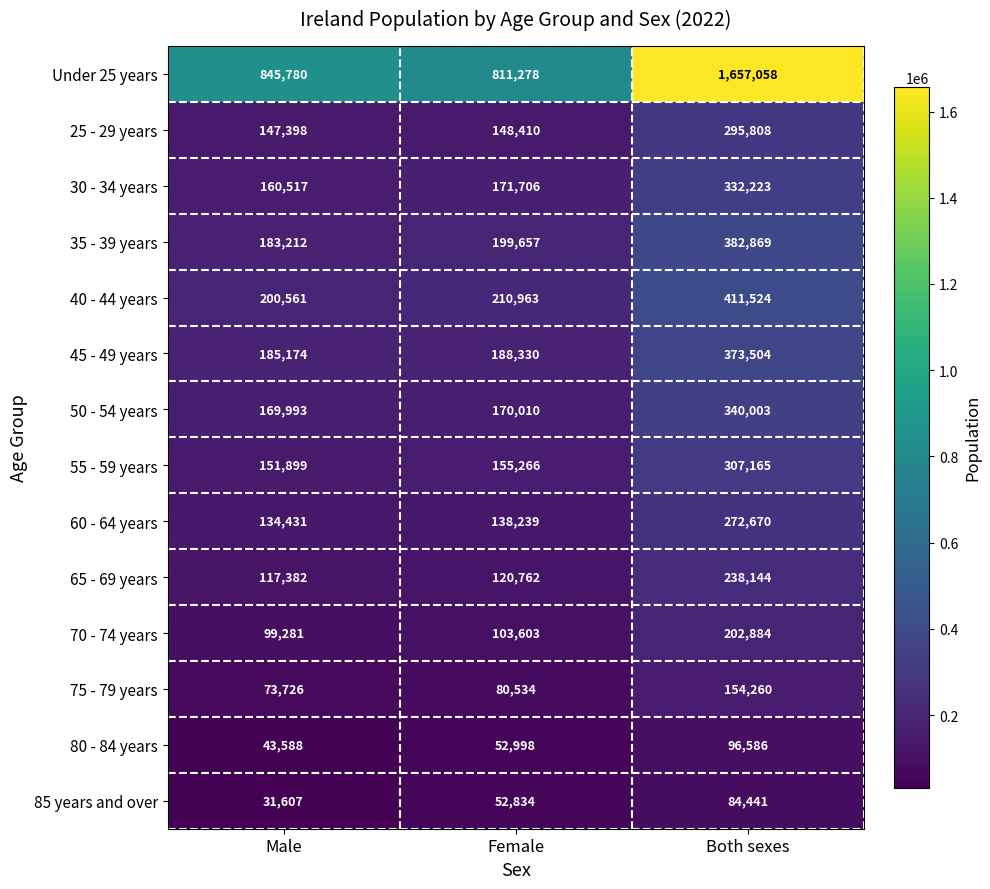

Is it true that 75 - 79 years equals 80534 at Female?

True